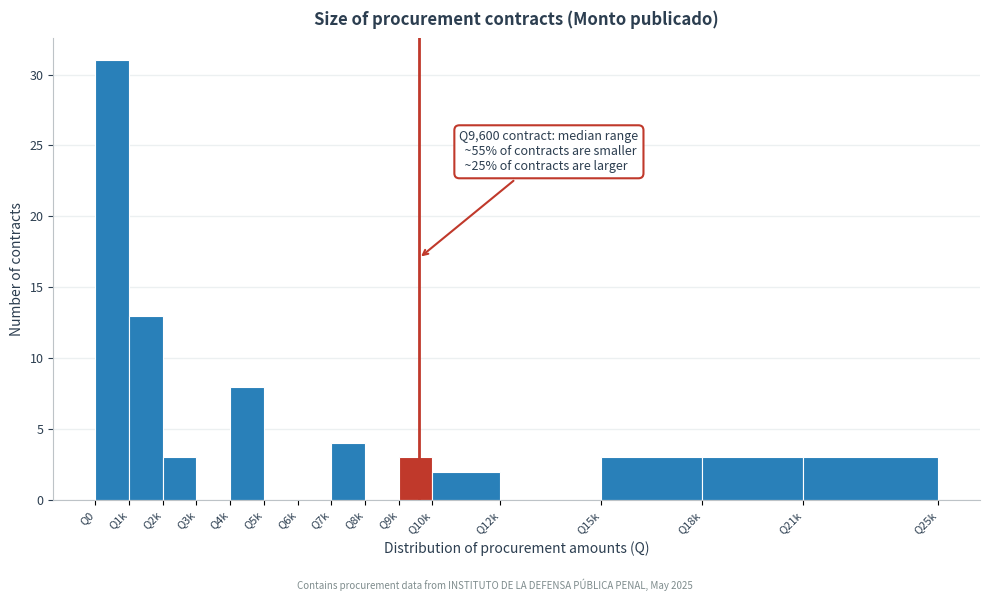

Reading right to left, extract all data points from this chart.

Q21k=3	Q18k=3	Q15k=3	Q12k=0	Q10k=2	Q9k=3	Q8k=0	Q7k=4	Q6k=0	Q5k=0	Q4k=8	Q3k=0	Q2k=3	Q1k=13	Q0=31